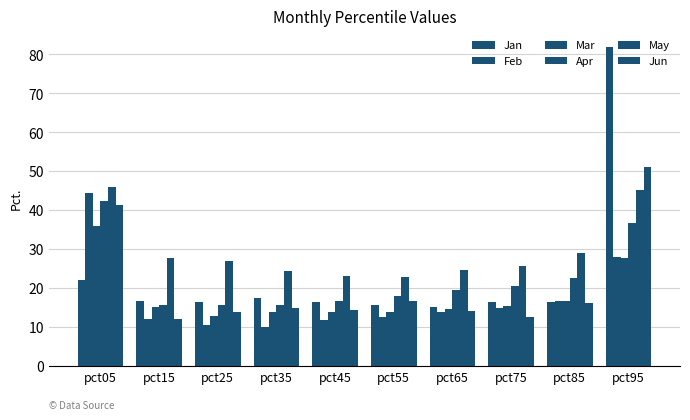

Reading left to right, transcribe all the data shown in this chart.

Jan: 22.1	16.8	16.5	17.5	16.5	15.7	15.3	16.6	16.5	82.0
Feb: 44.5	12.0	10.5	10.0	11.8	12.7	14.0	15.0	16.6	28.1
Mar: 36.1	15.1	13.0	13.9	13.8	14.0	14.8	15.4	16.8	27.8
Apr: 42.3	15.7	15.7	15.6	16.8	18.0	19.6	20.7	22.6	36.6
May: 45.9	27.9	27.0	24.3	23.1	22.9	24.6	25.8	29.1	45.2
Jun: 41.3	12.2	13.8	15.0	14.3	16.7	14.2	12.8	16.2	51.1